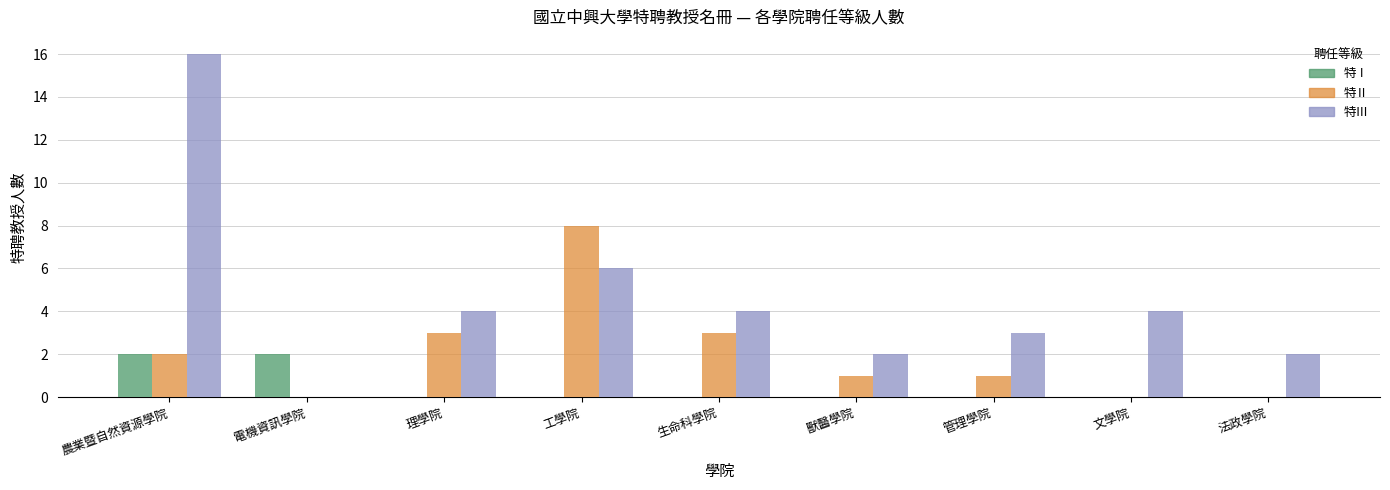

Which series has the largest range (max minus min)?

特Ⅲ